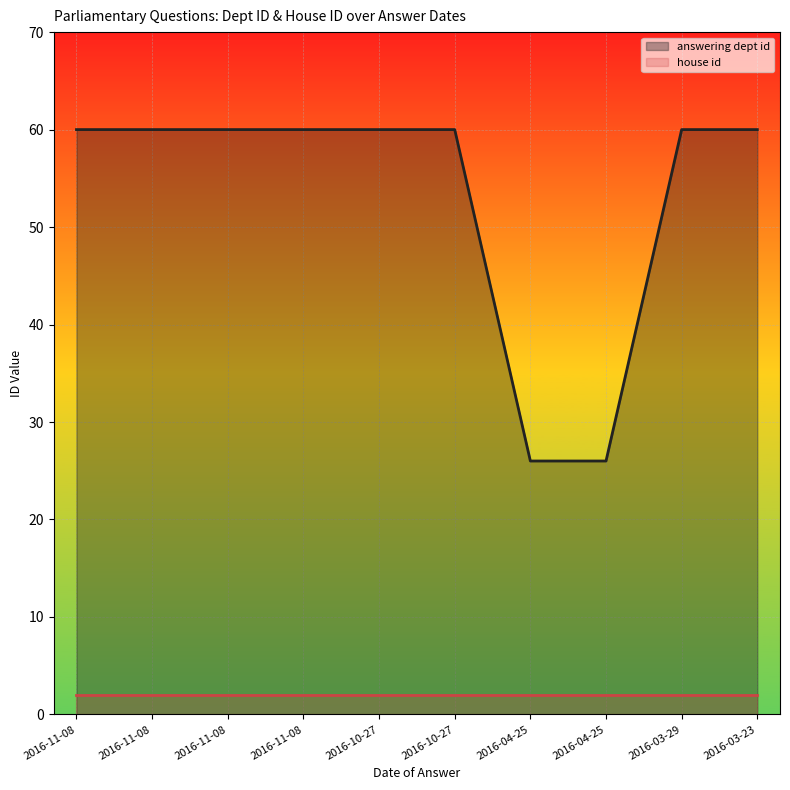

List the labels in order of value, smallest first.

2016-04-25, 2016-04-25, 2016-11-08, 2016-11-08, 2016-11-08, 2016-11-08, 2016-10-27, 2016-10-27, 2016-03-29, 2016-03-23